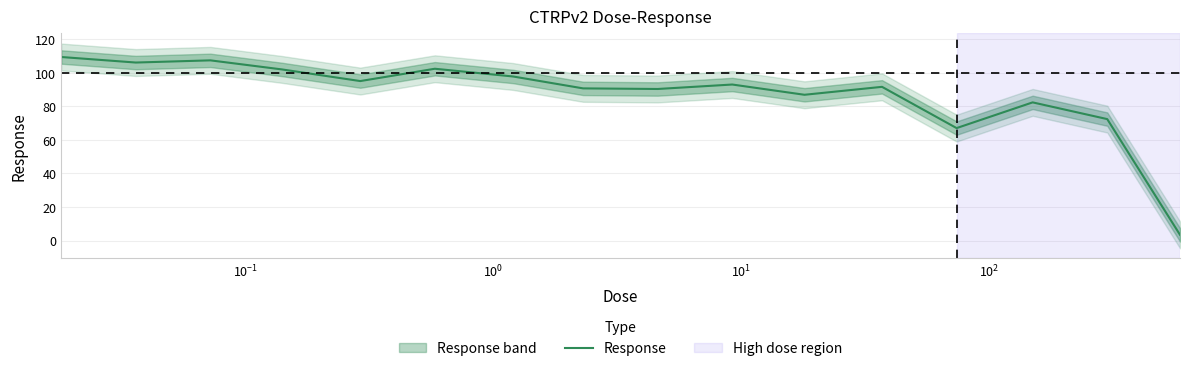

What is the lowest value of the Response series?

3.4